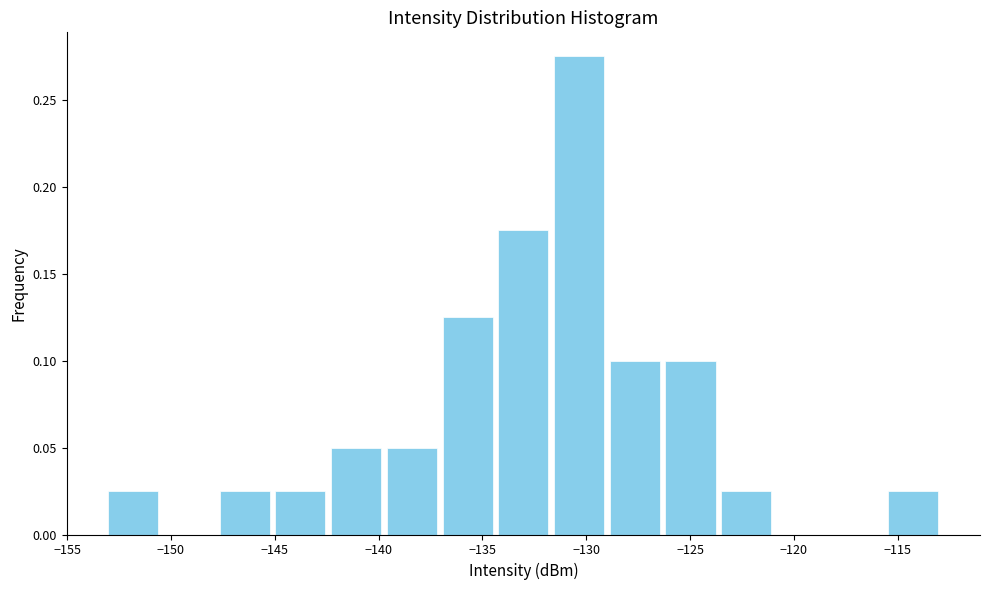

Reading left to right, transcribe this chart: for each bar, give the range it covers on the x-axis and its height. Neither the bar edges nor the heights are printed on the chart, so give them approximately, as read against the axes.

-153.0 to -150.5: 0.025
-150.5 to -148.0: 0
-148.0 to -145.0: 0.025
-145.0 to -142.5: 0.025
-142.5 to -139.5: 0.050
-139.5 to -137.0: 0.050
-137.0 to -134.5: 0.125
-134.5 to -131.5: 0.175
-131.5 to -129.0: 0.275
-129.0 to -126.5: 0.100
-126.5 to -123.5: 0.100
-123.5 to -121.0: 0.025
-121.0 to -118.5: 0
-118.5 to -115.5: 0
-115.5 to -113.0: 0.025